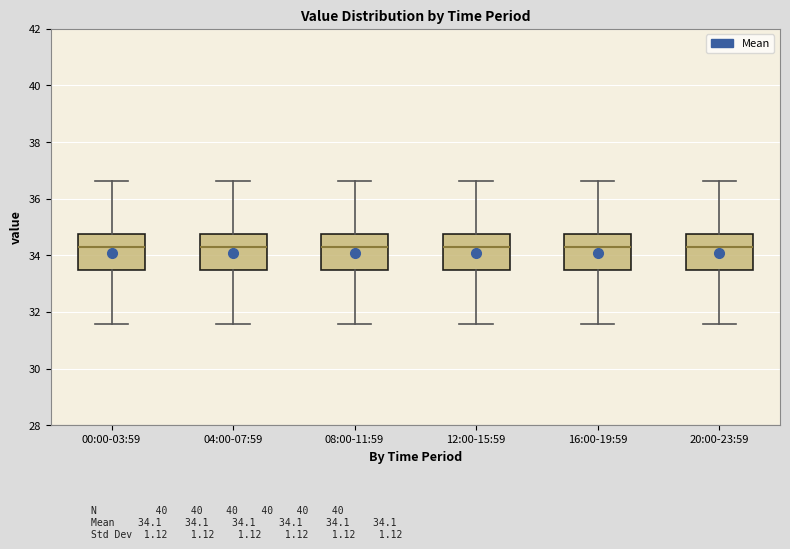

Reading left to right, transcribe this box plot: for each box, give where its median line is, the range the box spans, and where its two whiskers end, as read against the y-axis. The values are not printed on the chart, so give them approximately, as read against the axis.

00:00-03:59: median 34.2, box 33.4 to 34.8, whiskers 31.6 to 36.6
04:00-07:59: median 34.2, box 33.4 to 34.8, whiskers 31.6 to 36.6
08:00-11:59: median 34.2, box 33.4 to 34.8, whiskers 31.6 to 36.6
12:00-15:59: median 34.2, box 33.4 to 34.8, whiskers 31.6 to 36.6
16:00-19:59: median 34.2, box 33.4 to 34.8, whiskers 31.6 to 36.6
20:00-23:59: median 34.2, box 33.4 to 34.8, whiskers 31.6 to 36.6